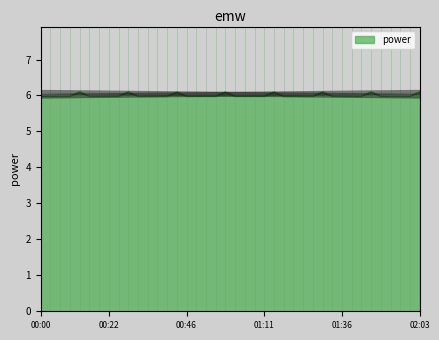

Reading left to right, list all the values displayed in this chart.

6.0	6.0	6.0	6.0	6.1	6.0	6.0	6.0	6.0	6.1	6.0	6.0	6.0	6.0	6.1	6.0	6.0	6.0	6.0	6.1	6.0	6.0	6.0	6.0	6.1	6.0	6.0	6.0	6.0	6.1	6.0	6.0	6.0	6.0	6.1	6.0	6.0	6.0	6.0	6.1